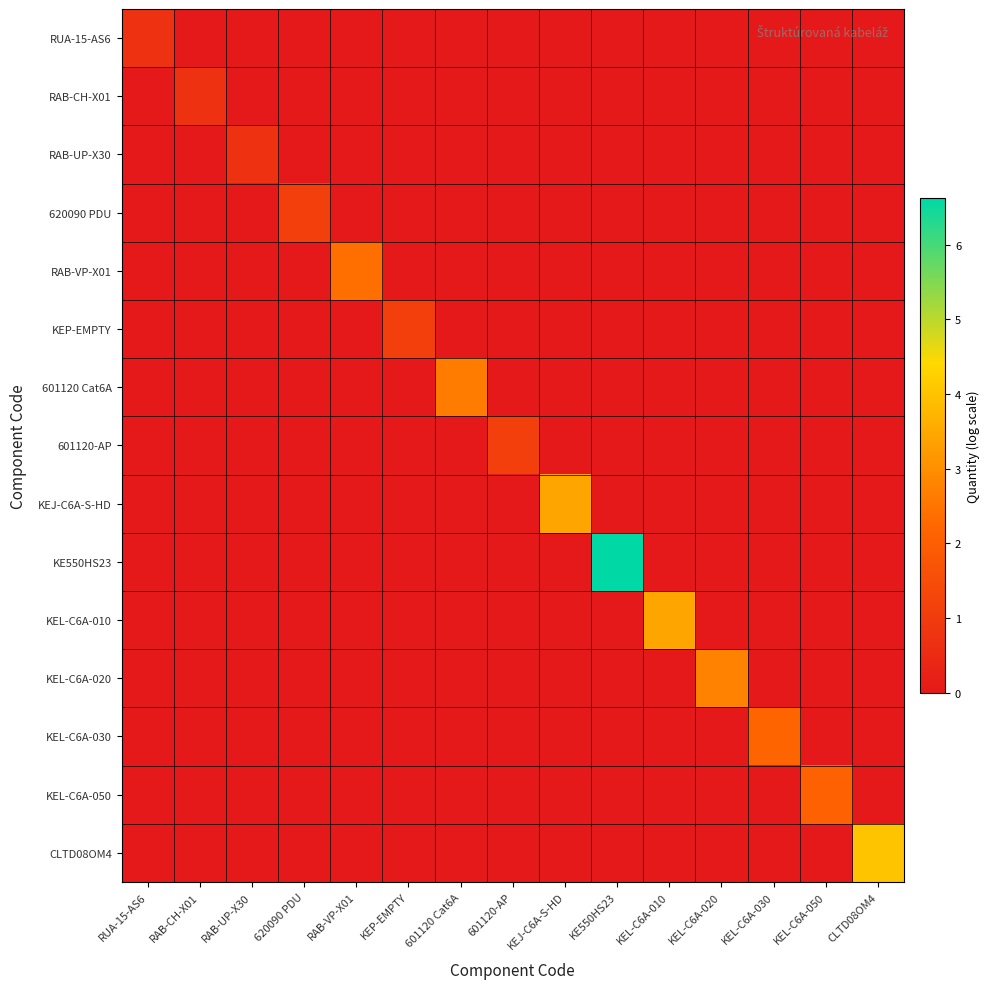

Between RAB-CH-X01 and 601120 Cat6A, which is larger?

RAB-CH-X01